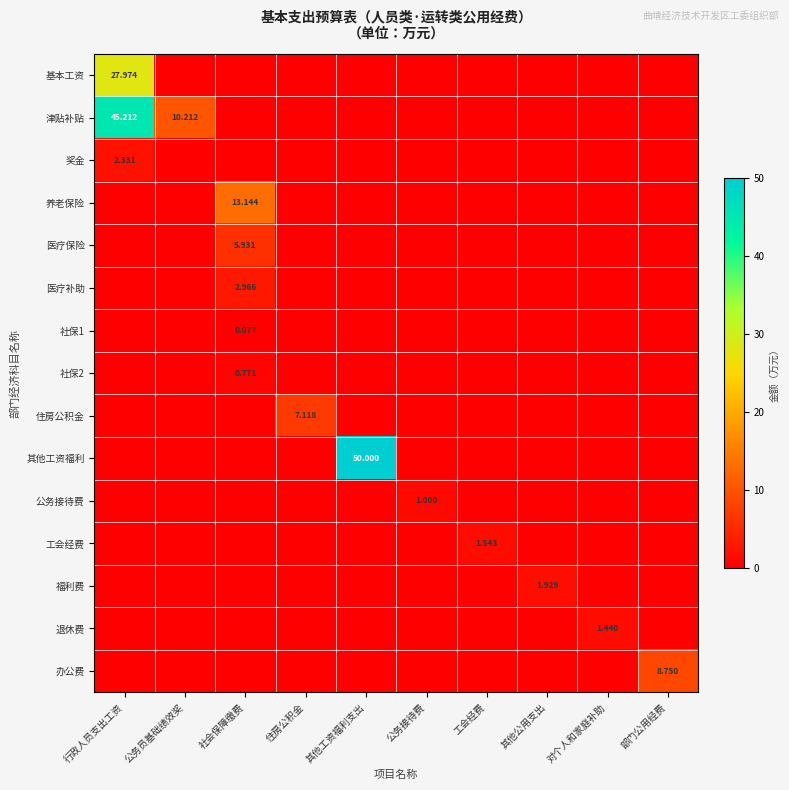

Which series has the widest spread of values?

其他工资福利